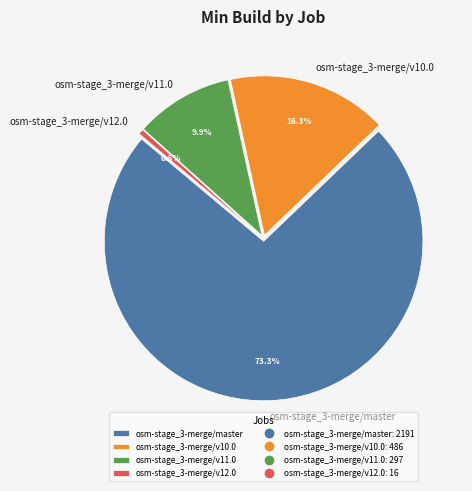

Combined, do osm-stage_3-merge/v11.0 and osm-stage_3-merge/v10.0 account for over 50%?

No